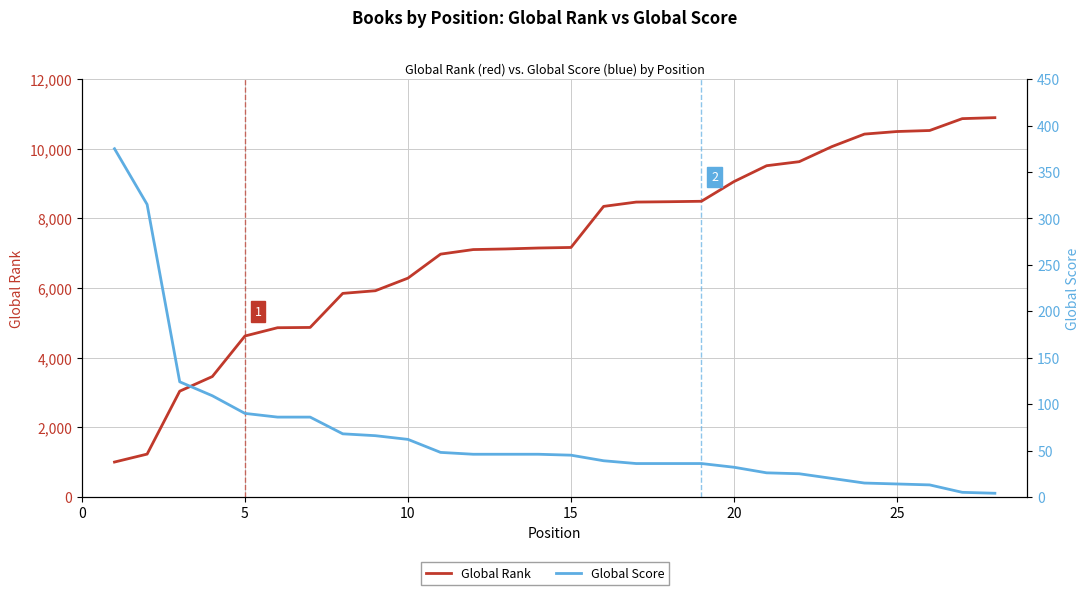

Between 10 and 15, which series saw the biggest shift?

Global Rank